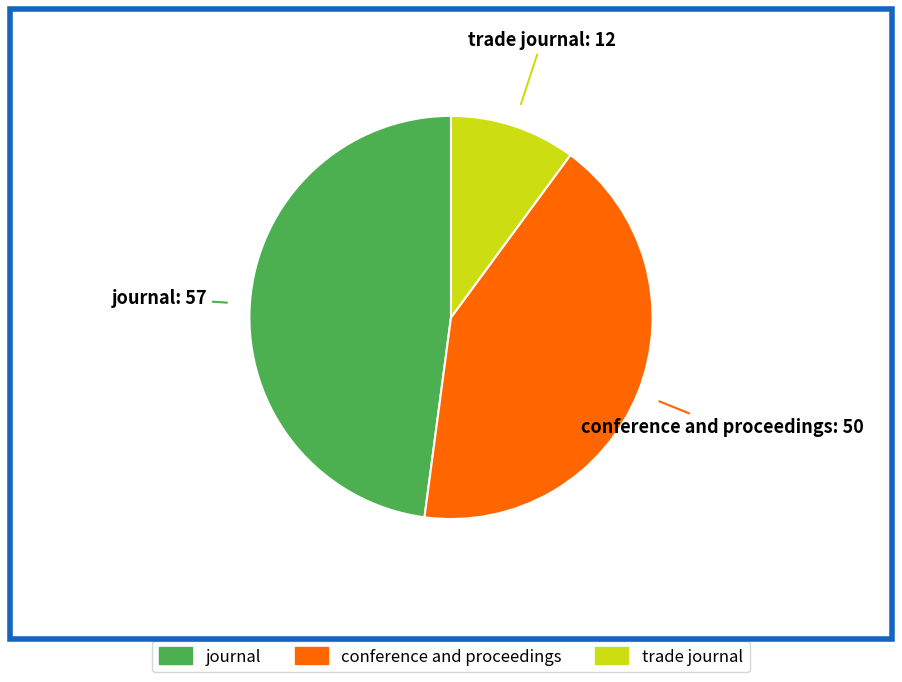

Rank the categories by value from highest to lowest.

journal, conference and proceedings, trade journal